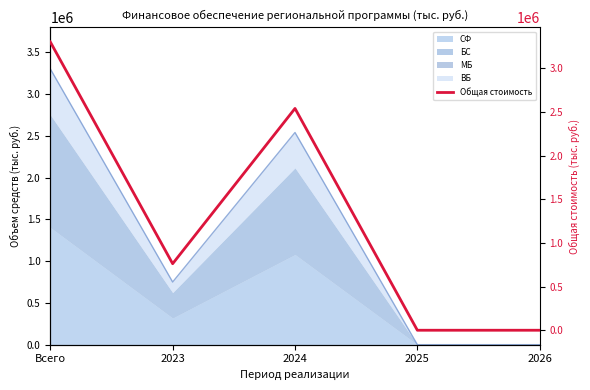

What is the label of the 3rd point from the left?

2024